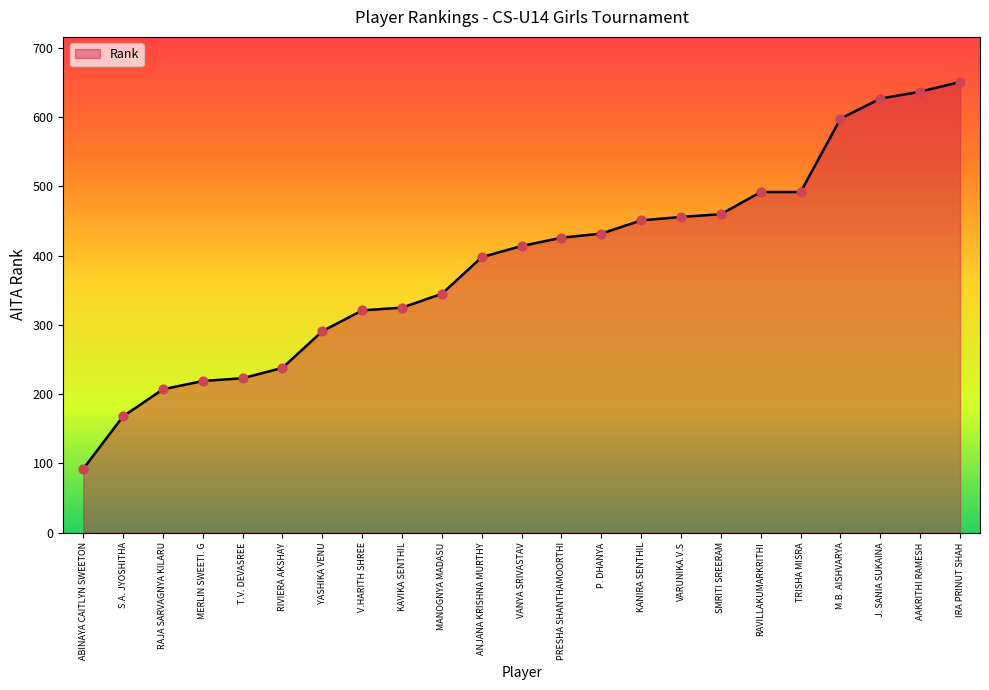

Which has a higher value, ANJANA KRISHNA MURTHY or V.HARITH SHREE?

ANJANA KRISHNA MURTHY